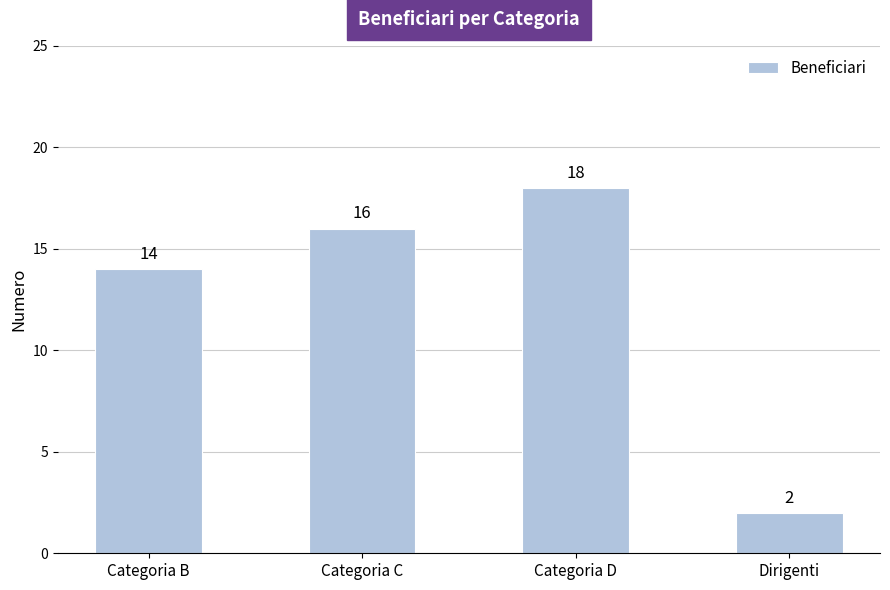

What position from the right is Categoria C?

3